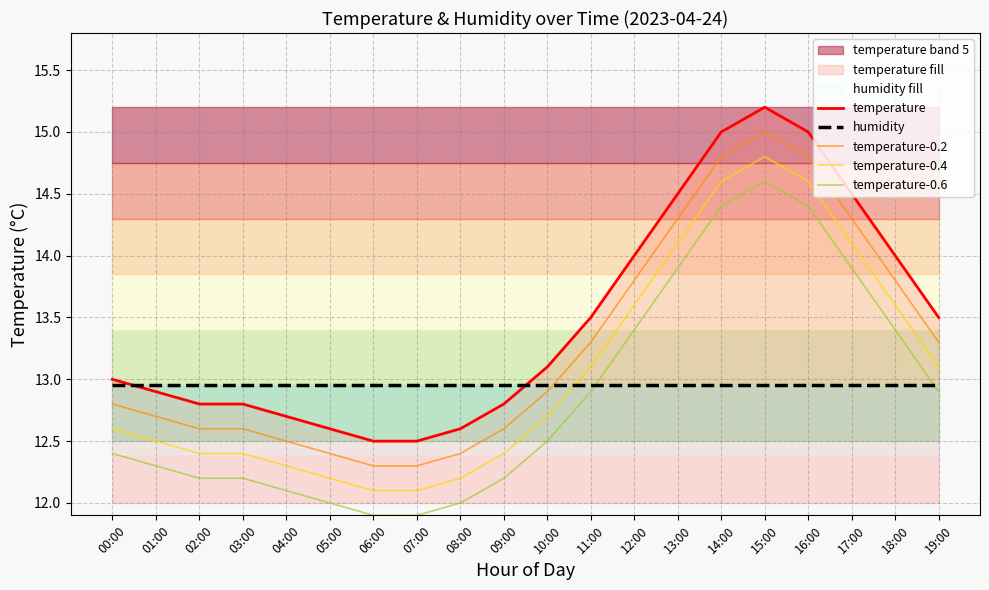

What is the smallest value displayed?

11.9